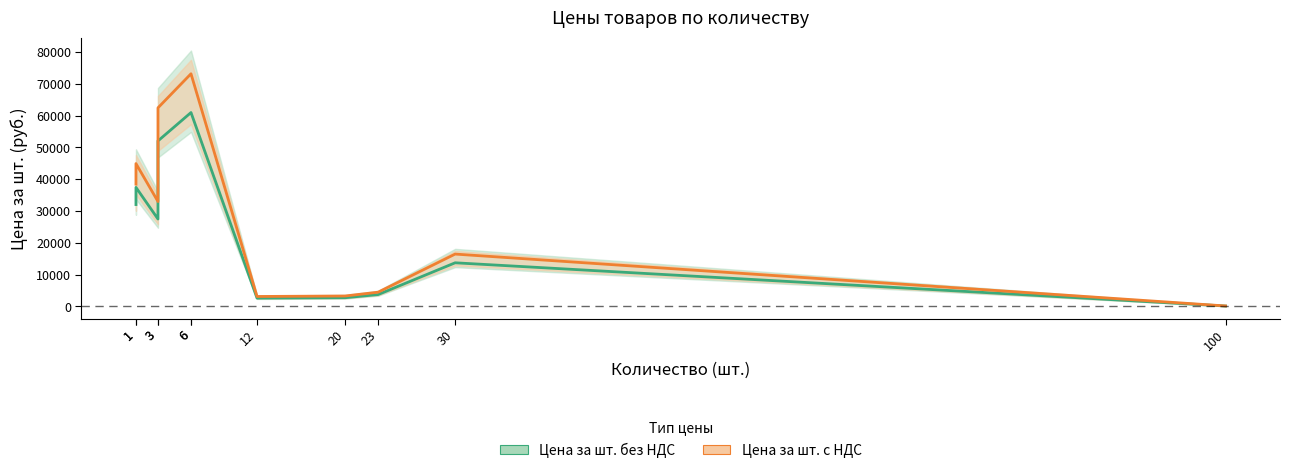

Where does the Цена за шт. с НДС series first go above 32973?

1